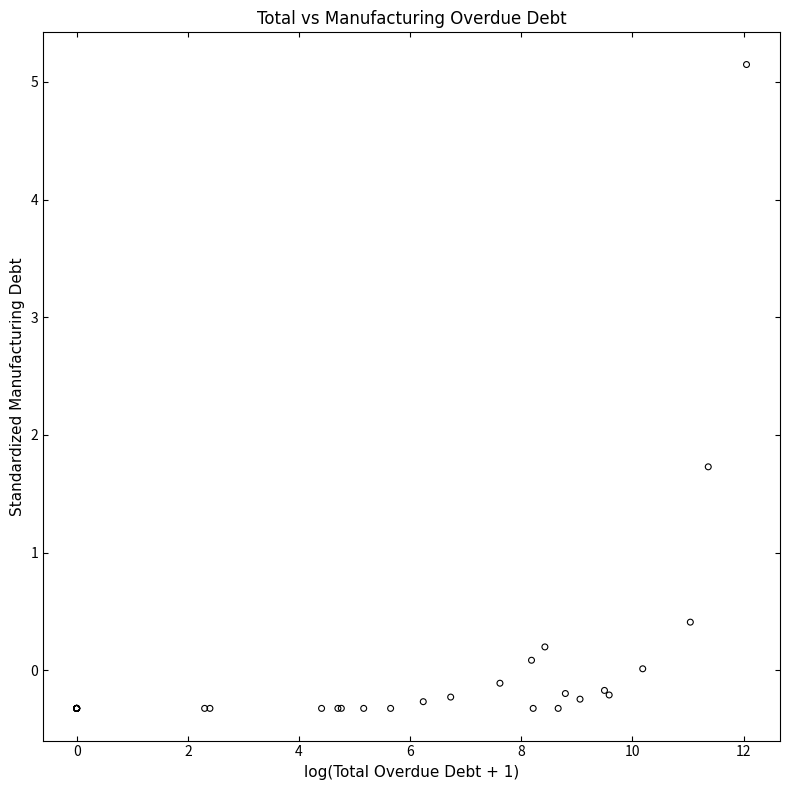

What Y value in the scatter plot is closest to 2?

1.7